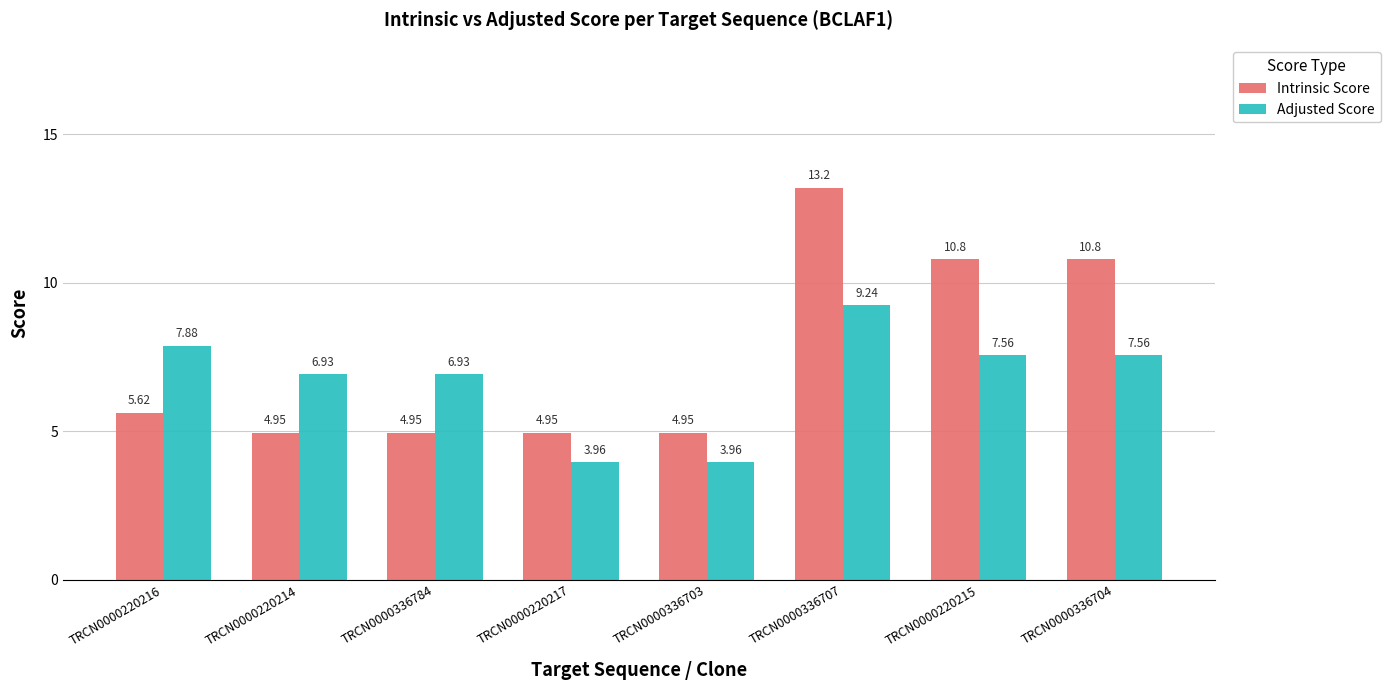

How many data points in Intrinsic Score are above 5?

4